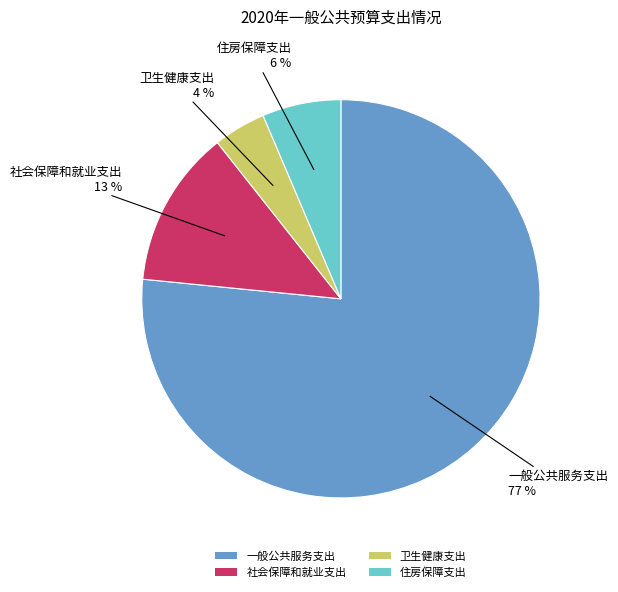

What percentage is the 一般公共服务支出 slice, to the nearest percent?

77%